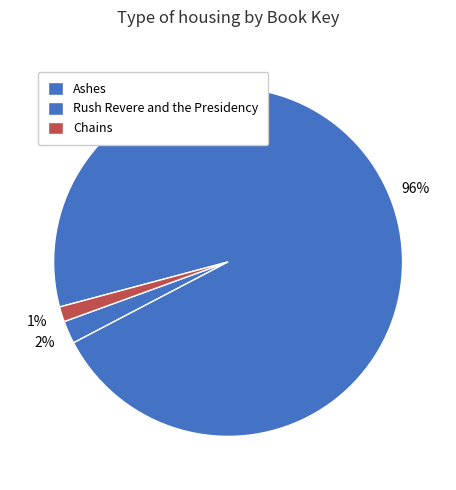

Count the number of slices in the pie.

3